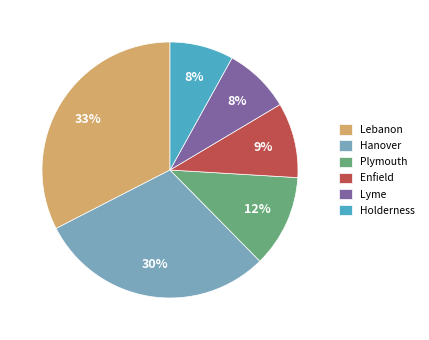

Is it true that Plymouth is 12% of the pie?

True